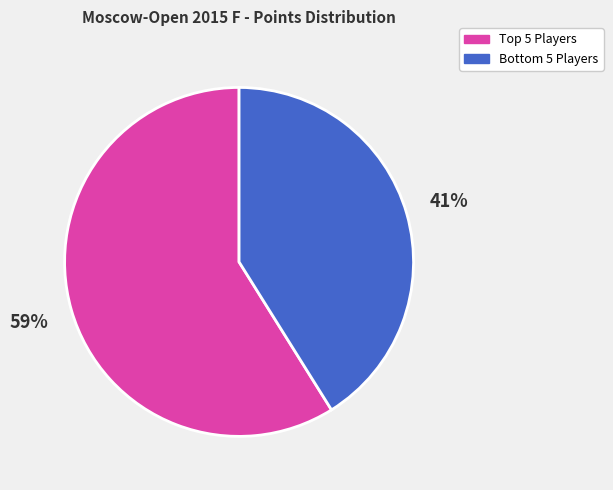

Which slice is the largest?

Top 5 Players